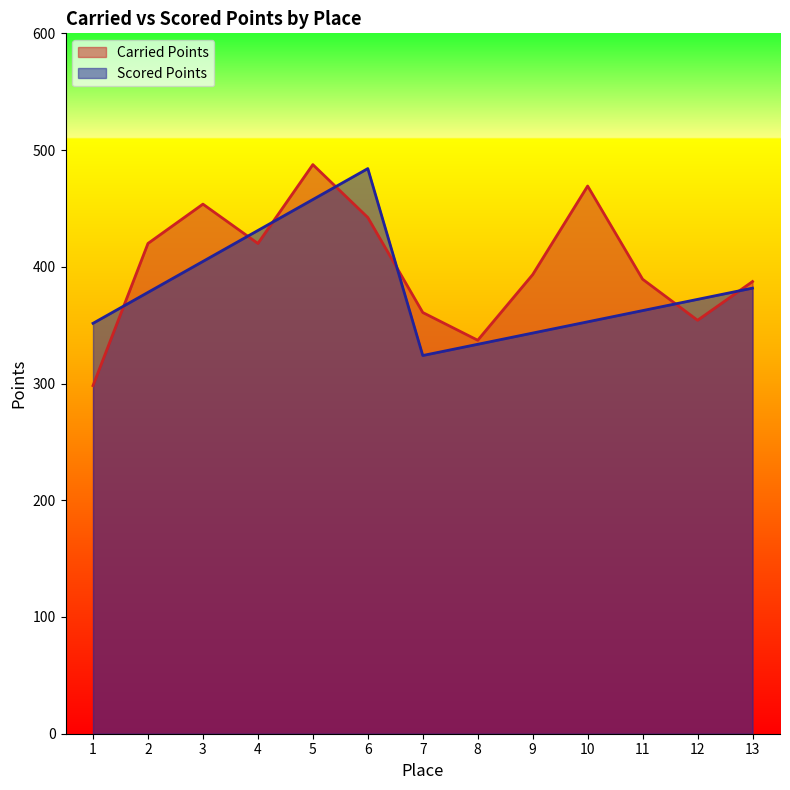

At which category is the sum across all series the highest?

5